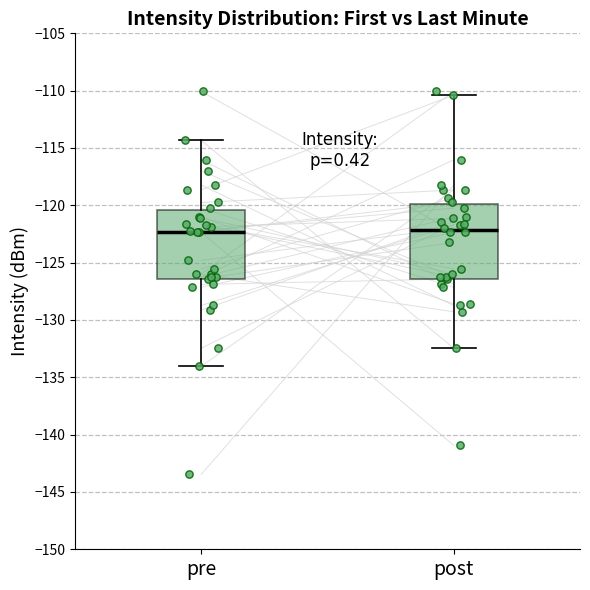

Where does the upper whisker of the box for pre end on the y-axis? The values are not printed on the chart, so give them approximately, as read against the axis.

-114.5